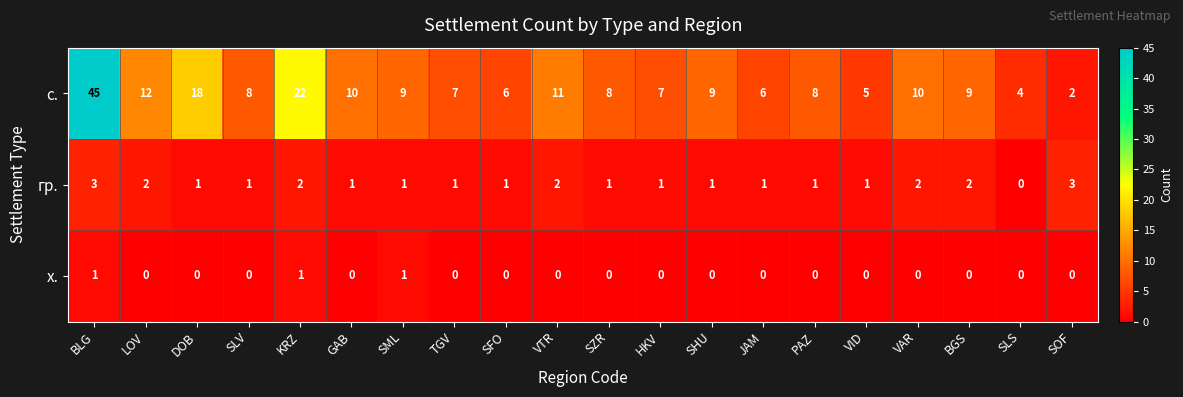

What is the highest value of the гр. series?

3